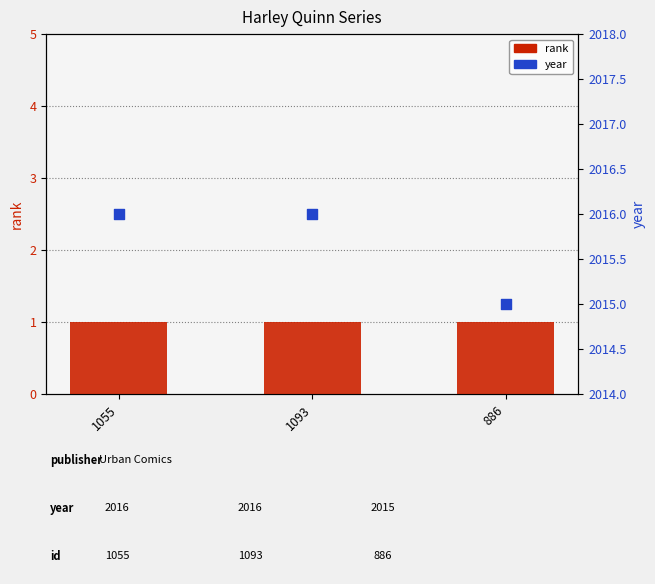

What are all the series names shown in the legend?

rank, year